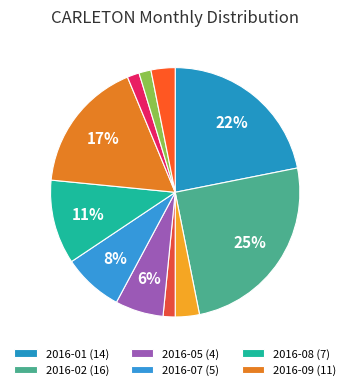

Does any single category account for the majority?

No